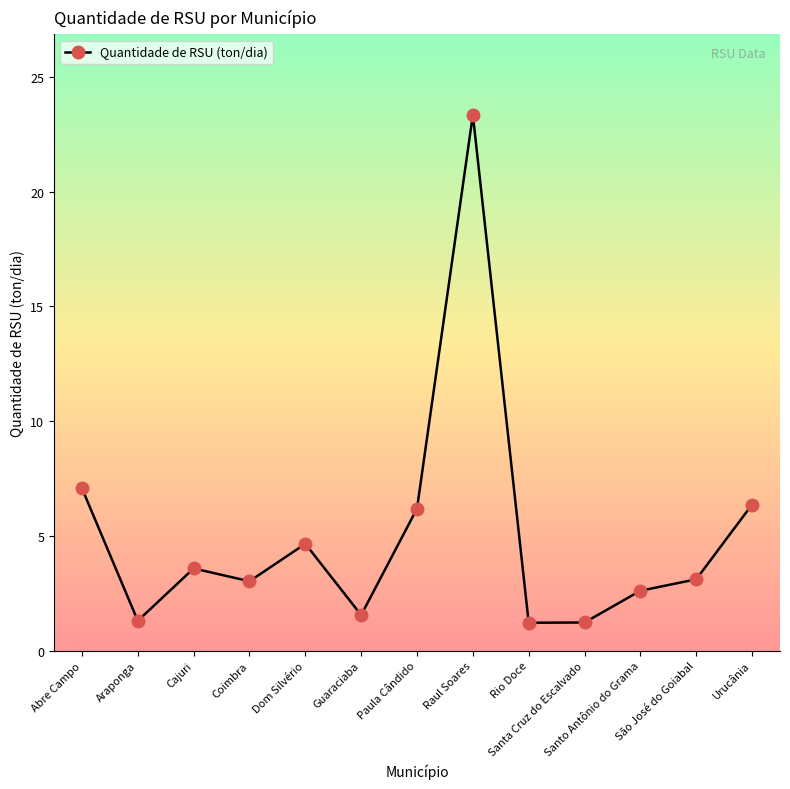

What is the smallest value displayed?

1.2